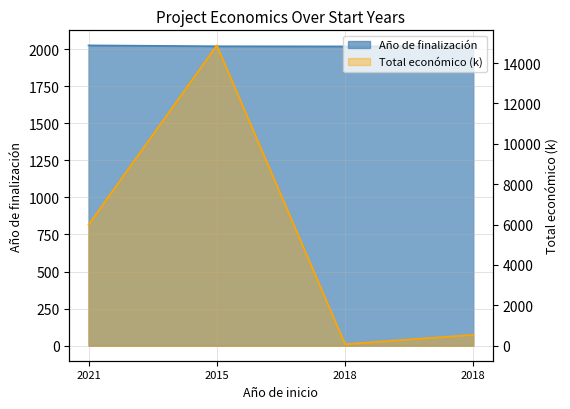

How many values in the Año de finalización series are below 2020?

2